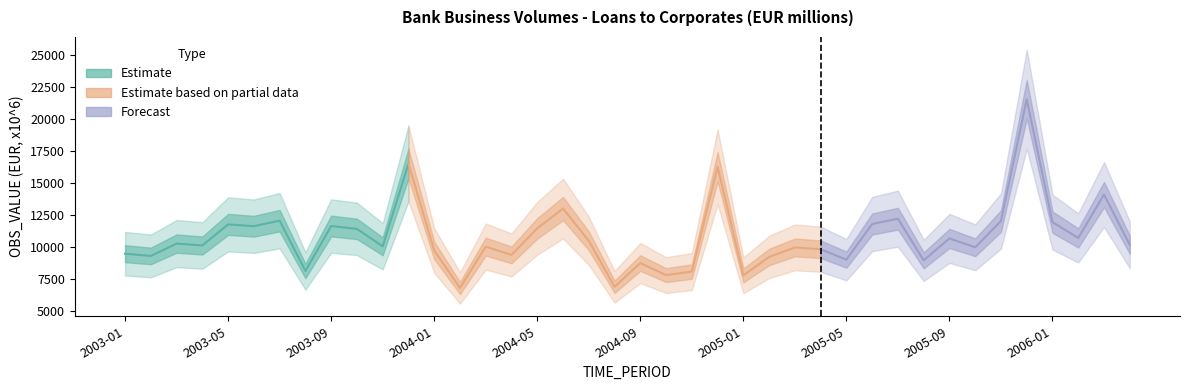

Approximately how many times larger is the value at 2005-06 compared to 2004-05?

1.0